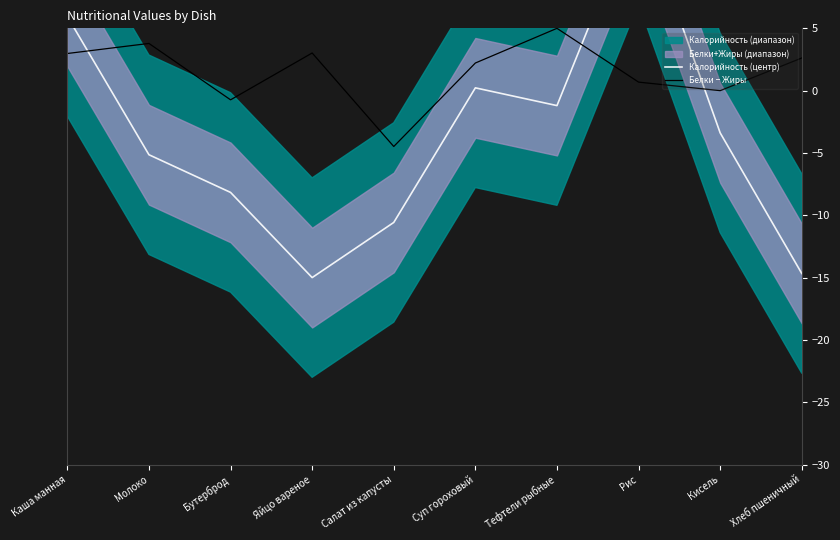

How many lines are shown in the chart?

2